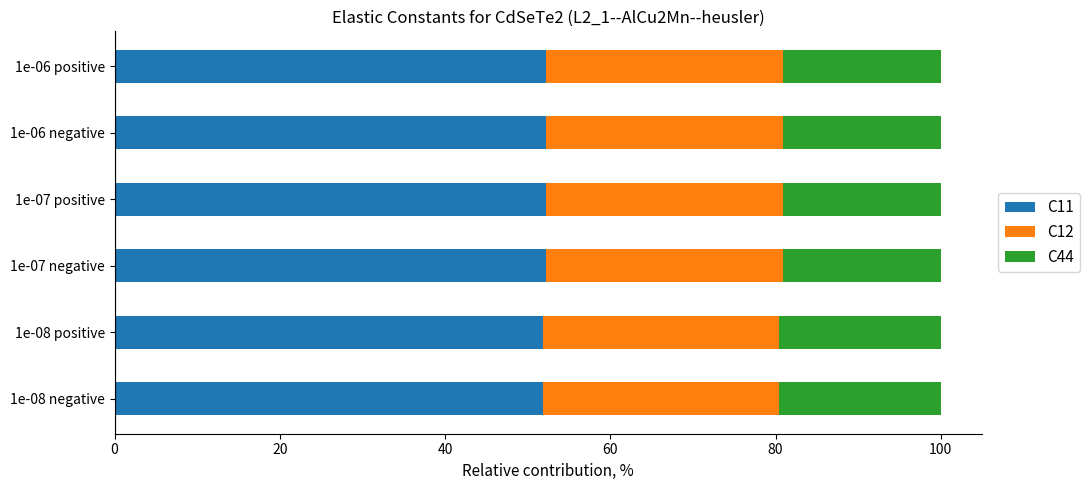

The value of C11 at 1e-08 positive is 51.8. True or false?

True